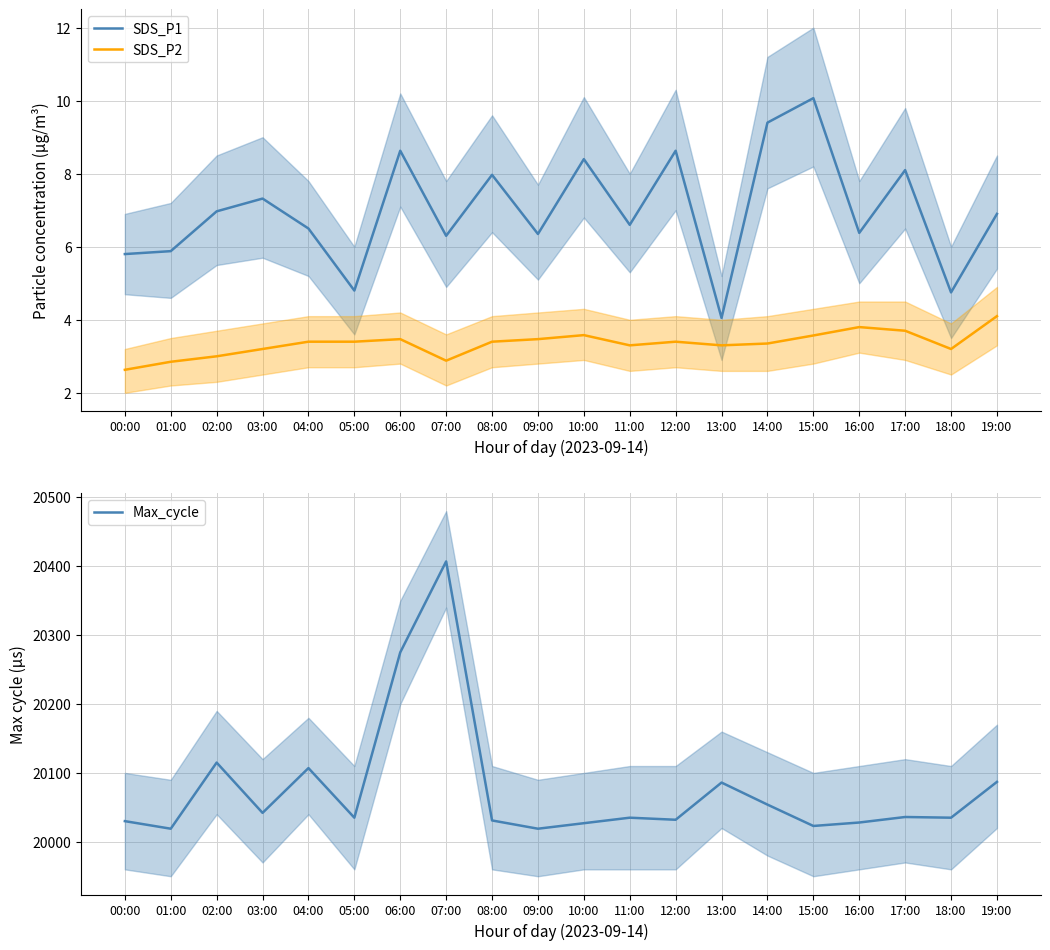

Where is SDS_P2 nearest to the value 3?

02:00